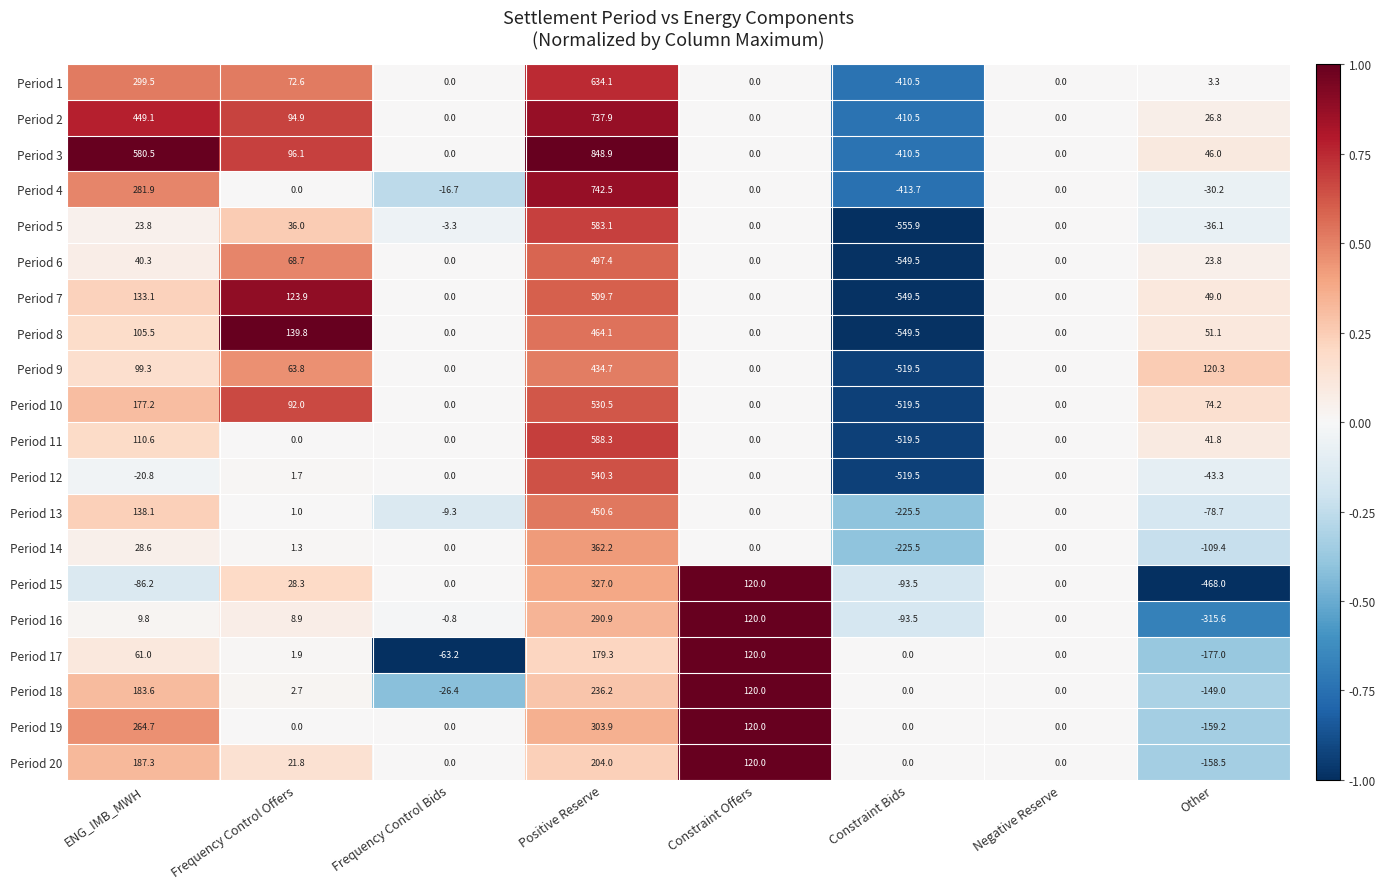

At which label does Period 4 first exceed 0?

ENG_IMB_MWH